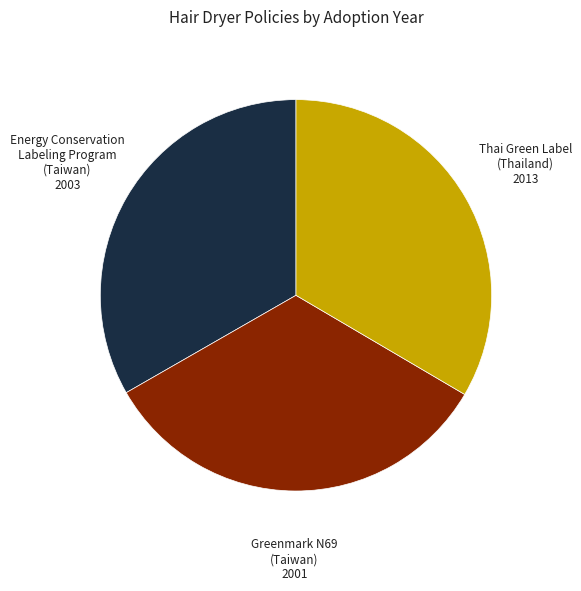

Is there any slice that represents more than half of the pie?

No